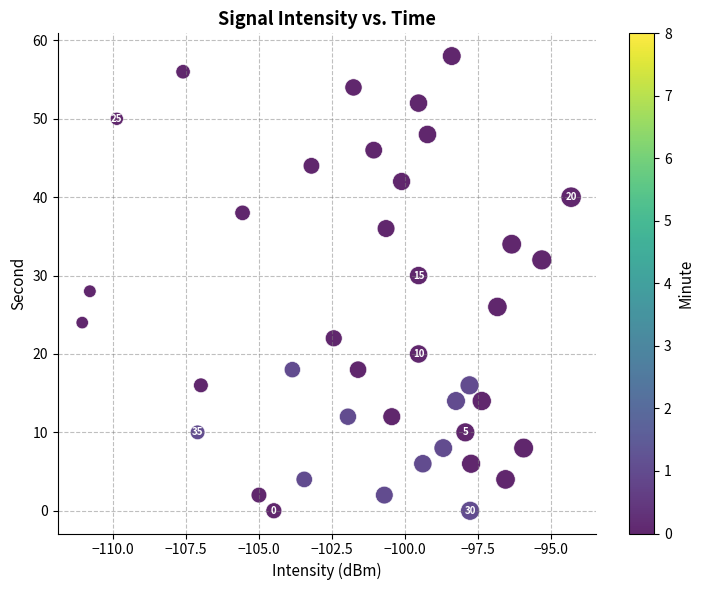

What is the range of Y values (max minus min)?

58